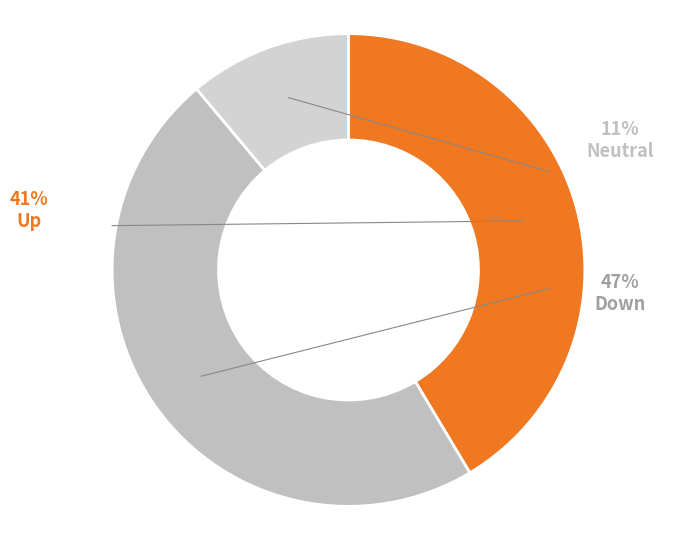

What percentage is the up slice, to the nearest percent?

41%